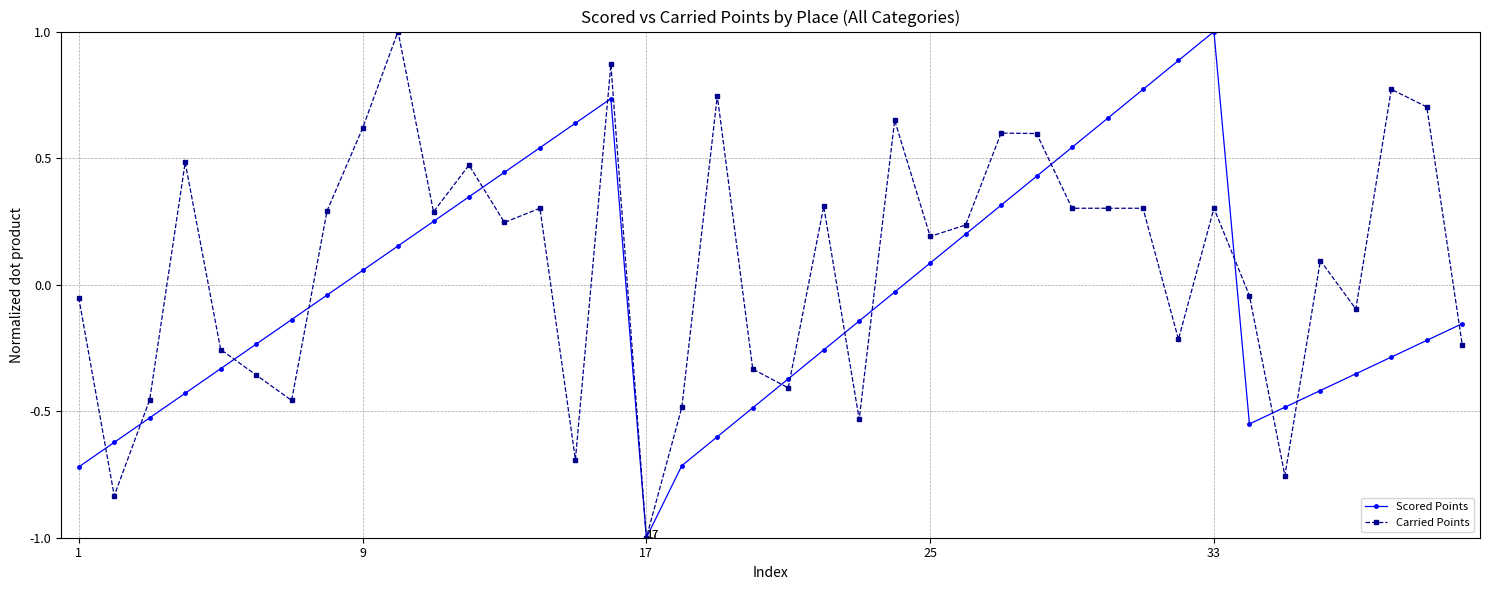

True or false: Carried Points has more than 0 interior local peaks.

True